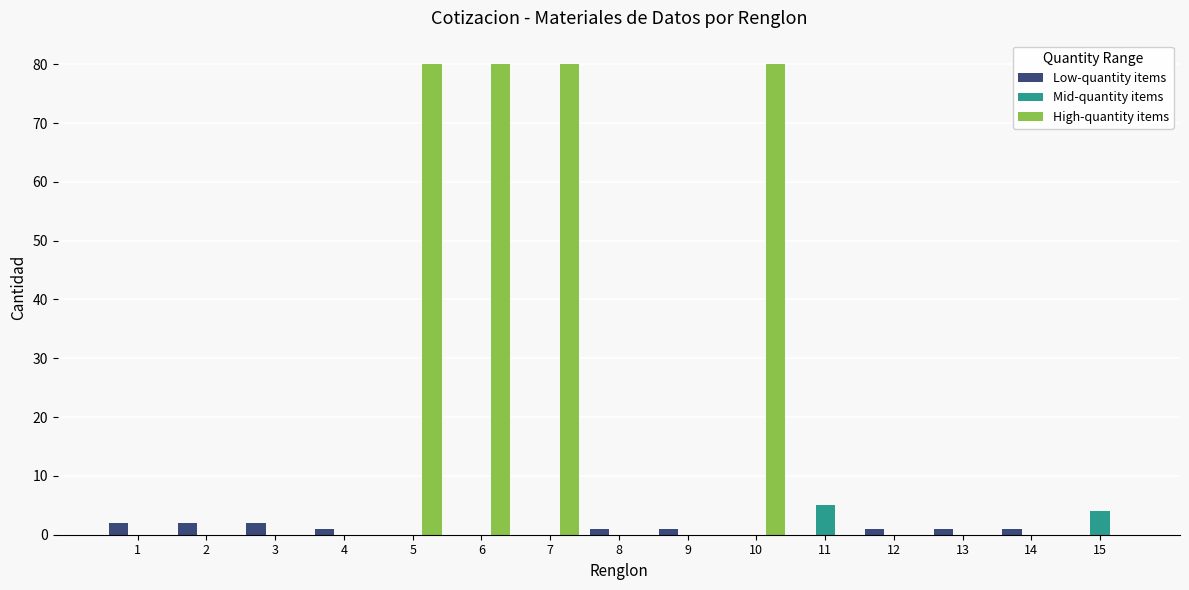

What is the maximum value shown in the chart?

80